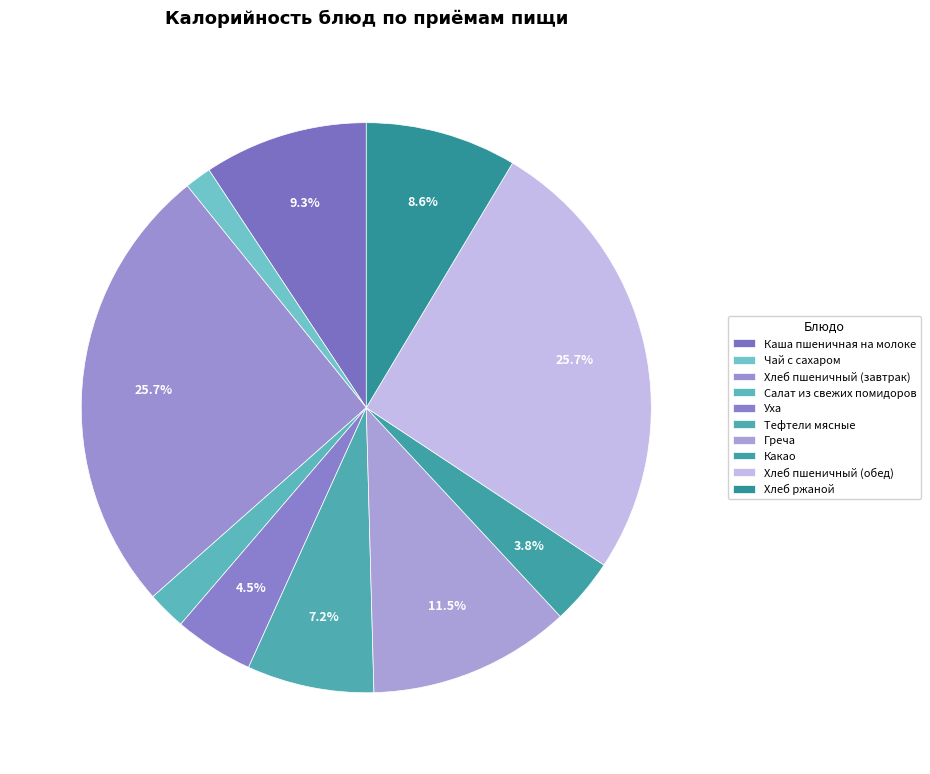

To the nearest percent, what is the difference between the Хлеб ржаной and Каша пшеничная на молоке slice percentages?

1%